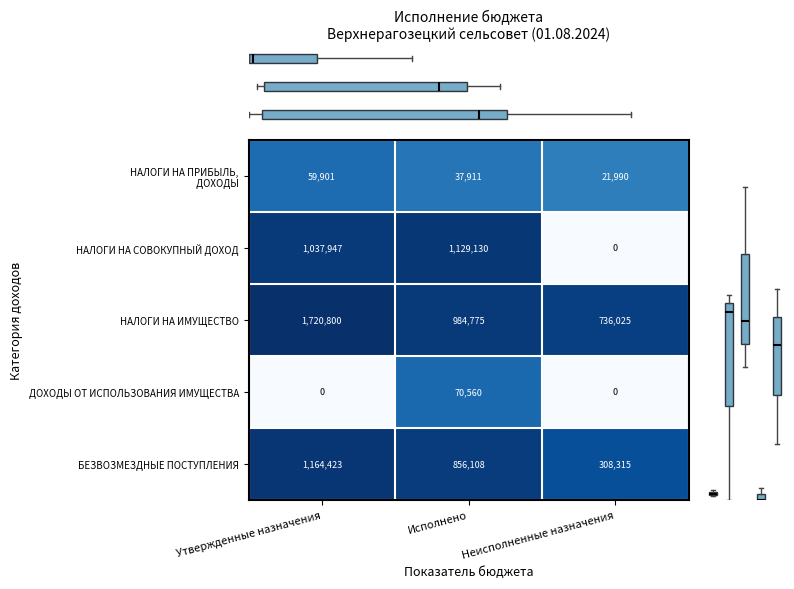

What is the sum of the НАЛОГИ НА СОВОКУПНЫЙ ДОХОД values at Исполнено and Утвержденные назначения?

2167077